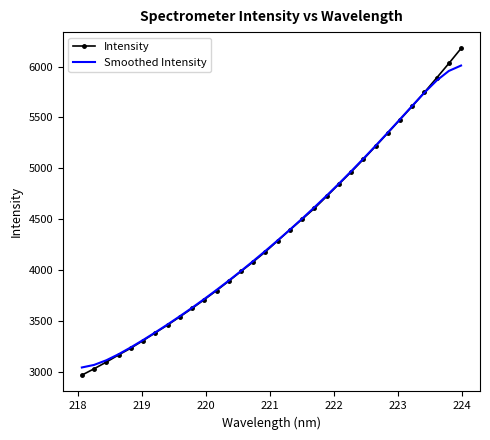

What are all the series names shown in the legend?

Intensity, Smoothed Intensity